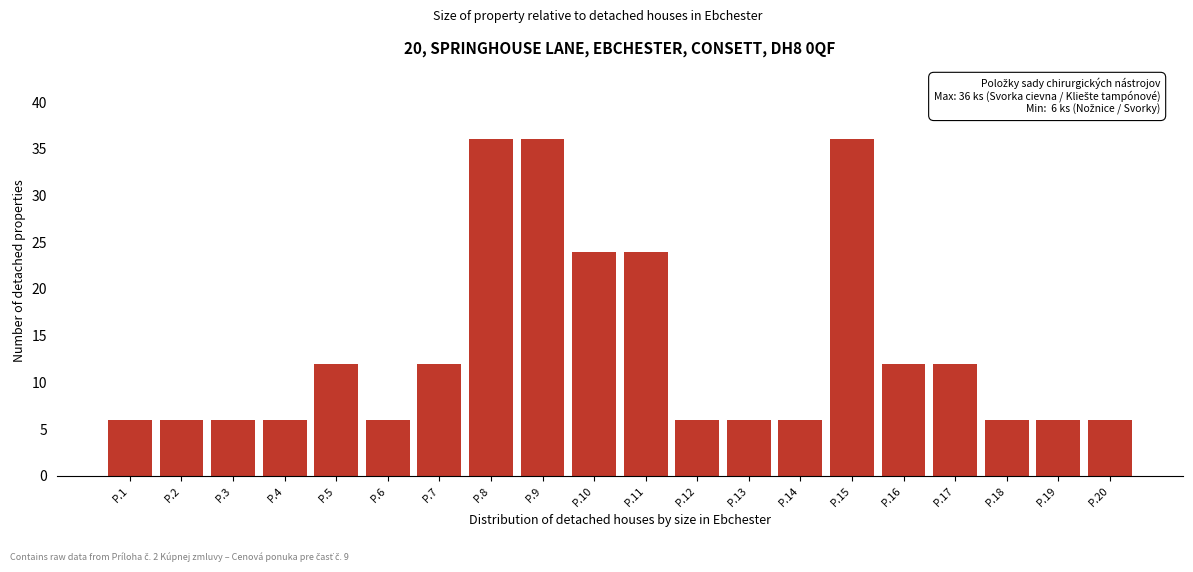

Reading left to right, extract all data points from this chart.

P.1=6	P.2=6	P.3=6	P.4=6	P.5=12	P.6=6	P.7=12	P.8=36	P.9=36	P.10=24	P.11=24	P.12=6	P.13=6	P.14=6	P.15=36	P.16=12	P.17=12	P.18=6	P.19=6	P.20=6